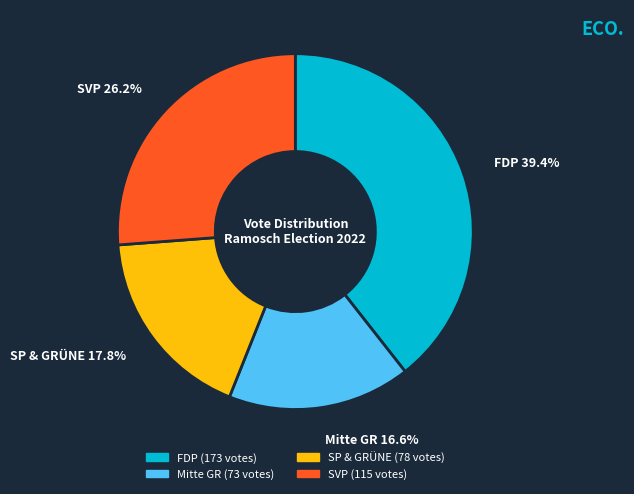

To the nearest percent, what is the difference between the largest and smallest slice percentages?

23%